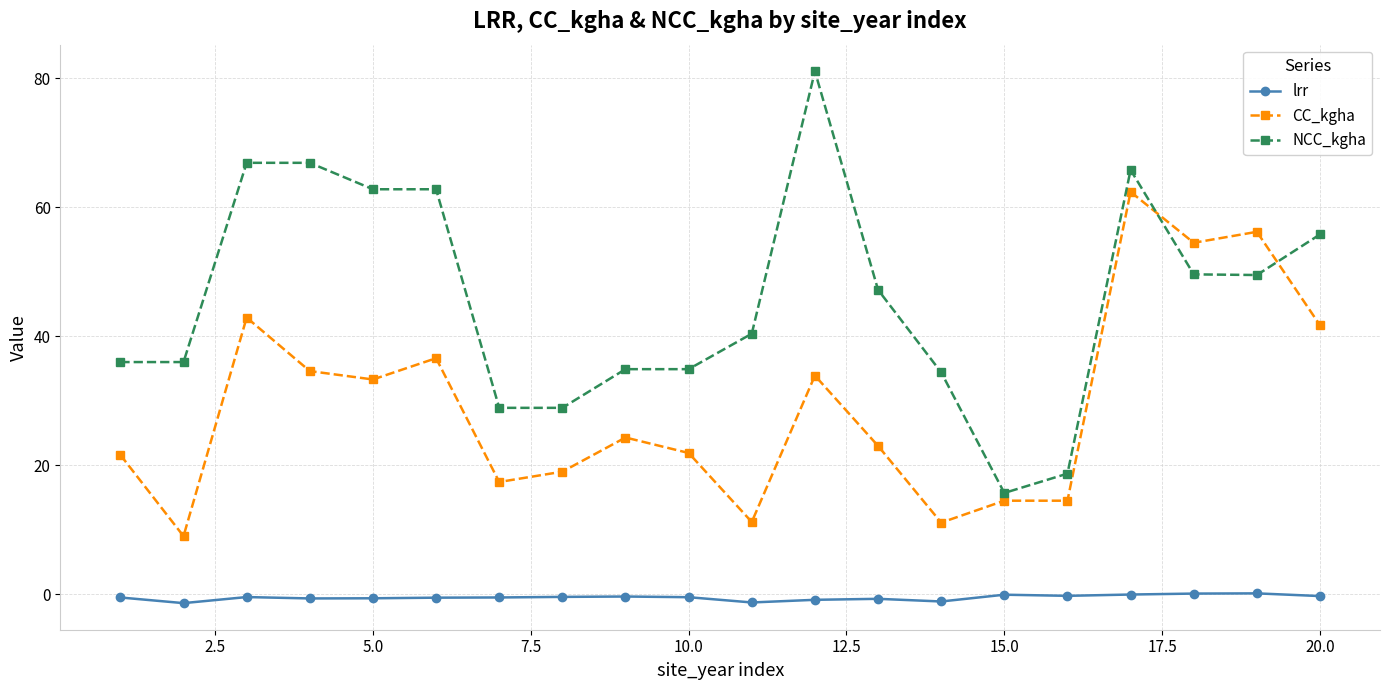

Which series has the largest range (max minus min)?

NCC_kgha